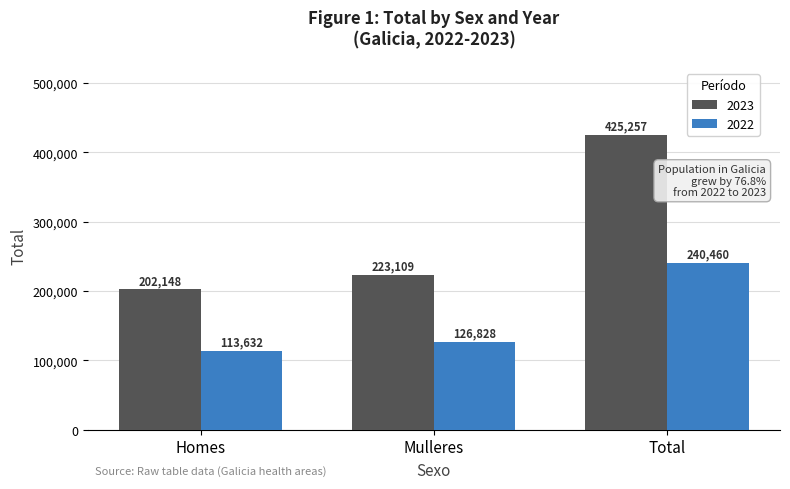

The value of 2022 at Homes is 196092. True or false?

False